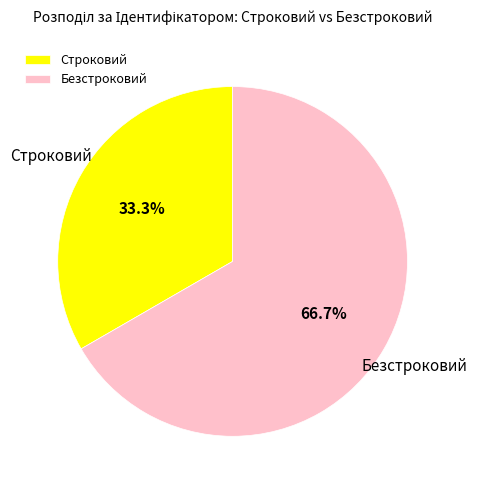

Which slice is the smallest?

Строковий